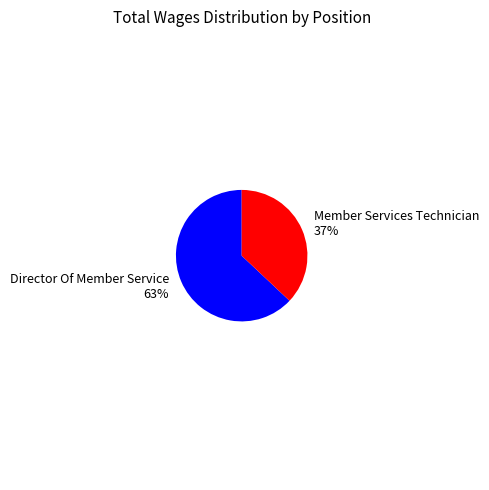

What is the ratio of the value at Director Of Member Service to the value at Member Services Technician?

1.7